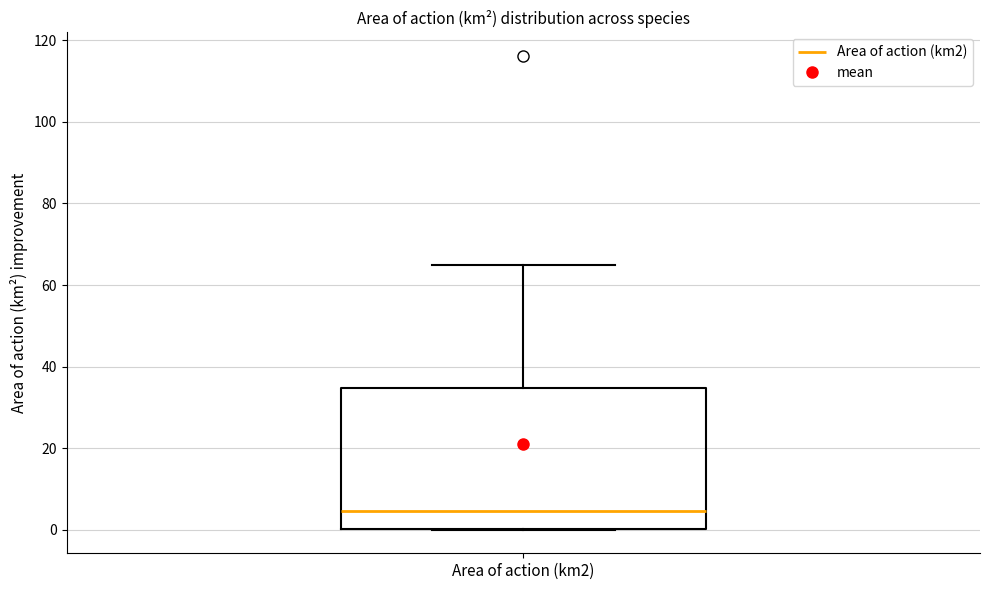

Where is the upper edge of the box for Area of action (km2) on the y-axis? The values are not printed on the chart, so give them approximately, as read against the axis.

34